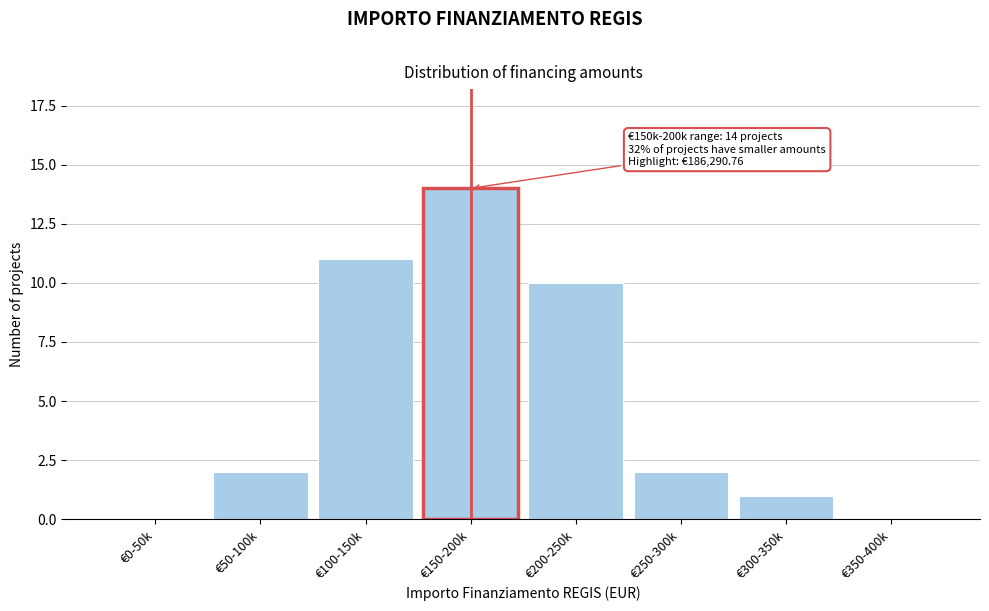

Reading right to left, transcribe all the data shown in this chart.

€350-400k=0	€300-350k=1	€250-300k=2	€200-250k=10	€150-200k=14	€100-150k=11	€50-100k=2	€0-50k=0